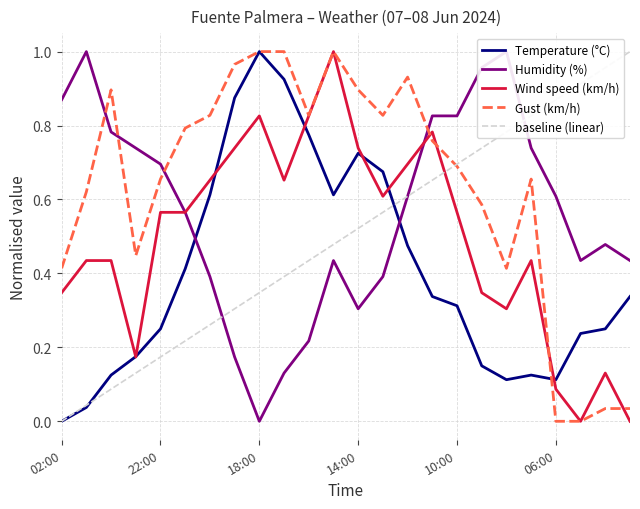

True or false: Gust (km/h) has a value of 0.1 at 22.

False